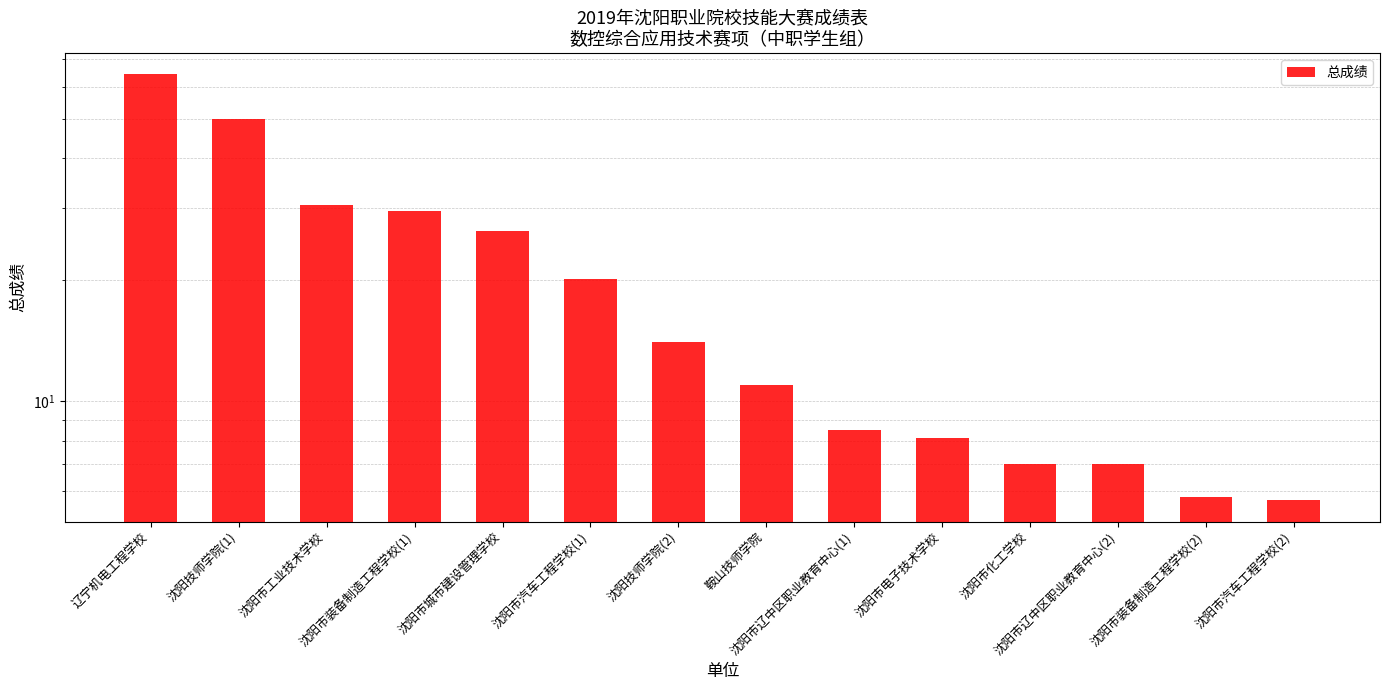

What is the change in value from 辽宁机电工程学校 to 沈阳市装备制造工程学校(2)?

-58.5